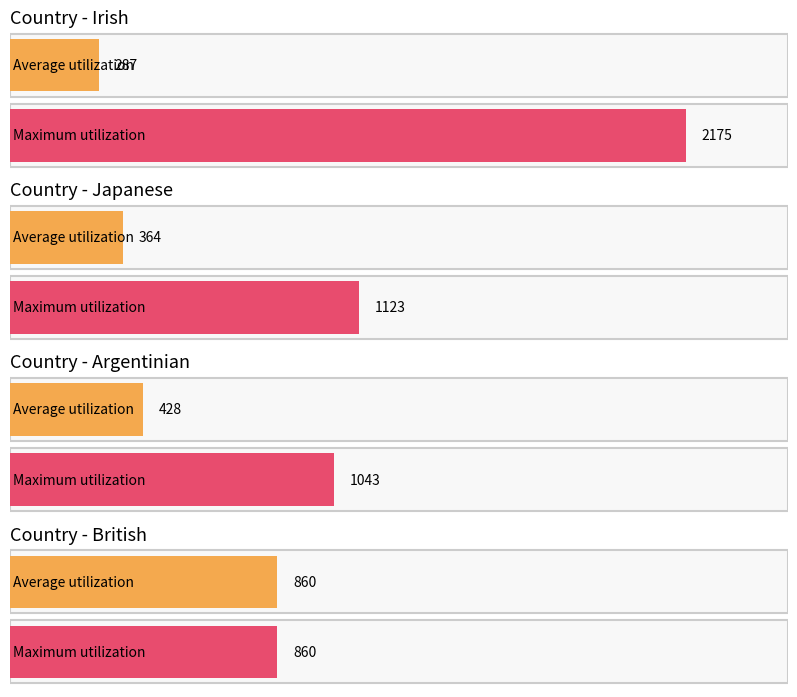

List the series in order of their peak value, lowest first.

Average utilization, Maximum utilization